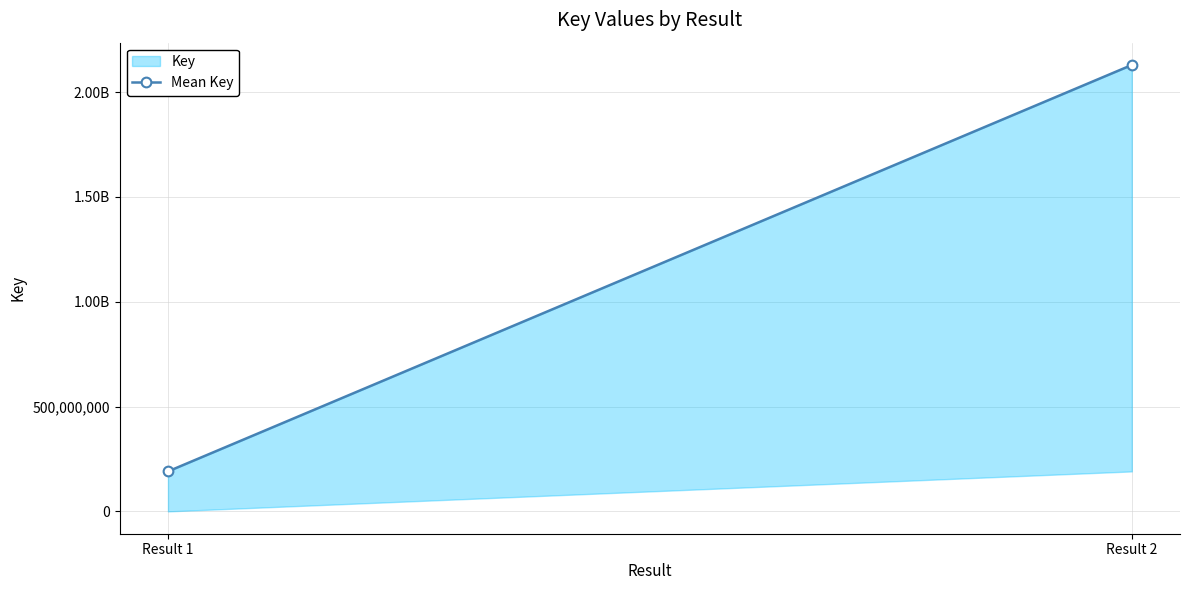

What is the value of the 1st point from the left?

190731313